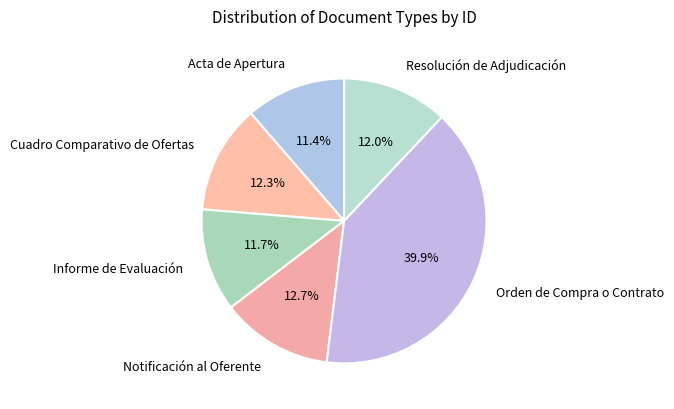

Is it true that Acta de Apertura is 11% of the pie?

True